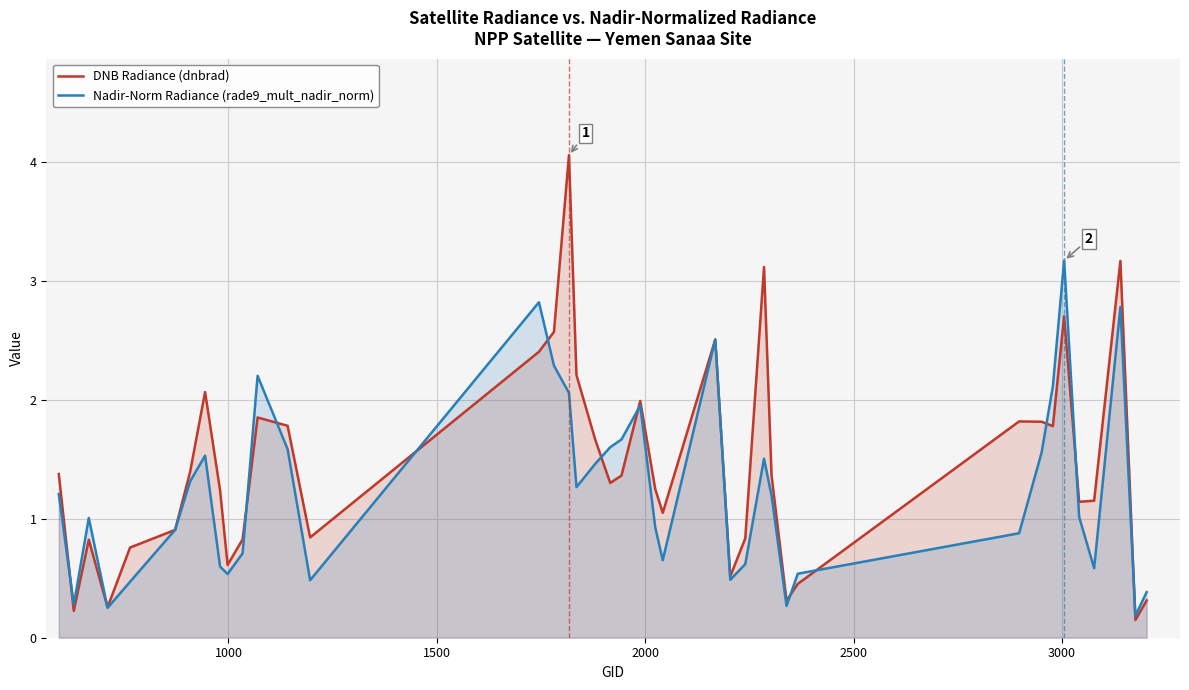

Reading left to right, list all the values displayed in this chart.

DNB Radiance (dnbrad): 1.4	0.2	0.8	0.3	0.8	0.9	1.4	2.1	1.2	0.6	0.8	1.9	1.8	0.8	2.4	2.6	4.1	2.2	1.7	1.3	1.4	2.0	1.3	1.1	2.5	0.5	0.8	3.1	1.4	0.3	0.5	1.8	1.8	1.8	2.7	1.1	1.2	3.2	0.1	0.3
Nadir-Norm Radiance (rade9_mult_nadir_norm): 1.2	0.3	1.0	0.3	0.5	0.9	1.3	1.5	0.6	0.5	0.7	2.2	1.6	0.5	2.8	2.3	2.1	1.3	1.5	1.6	1.7	2.0	0.9	0.7	2.5	0.5	0.6	1.5	1.2	0.3	0.5	0.9	1.6	2.1	3.2	1.0	0.6	2.8	0.2	0.4